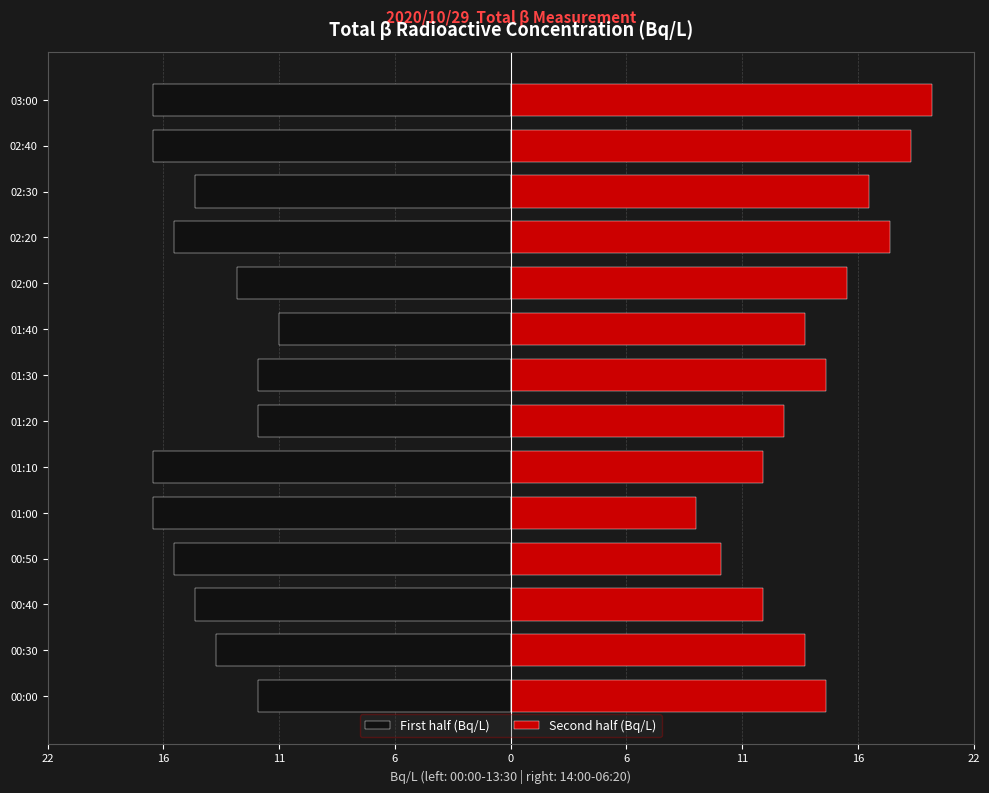

The Second half (Bq/L) series shows 3.8 at 01:40. True or false?

False